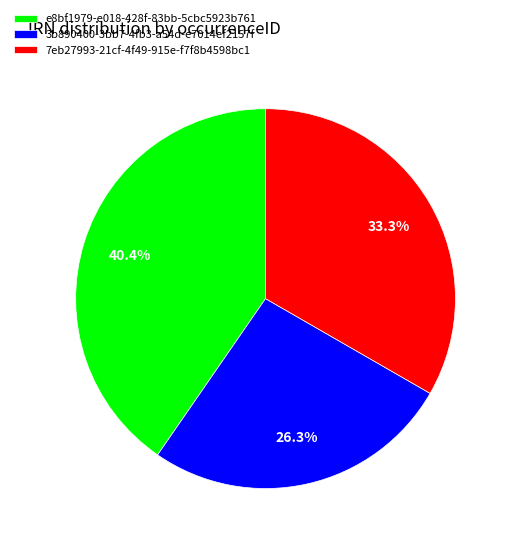

What is the total percentage of 7eb27993-21cf-4f49-915e-f7f8b4598bc1 and 3b890400-3bb7-4fb3-a54d-e7014ef2157f?

59.6%